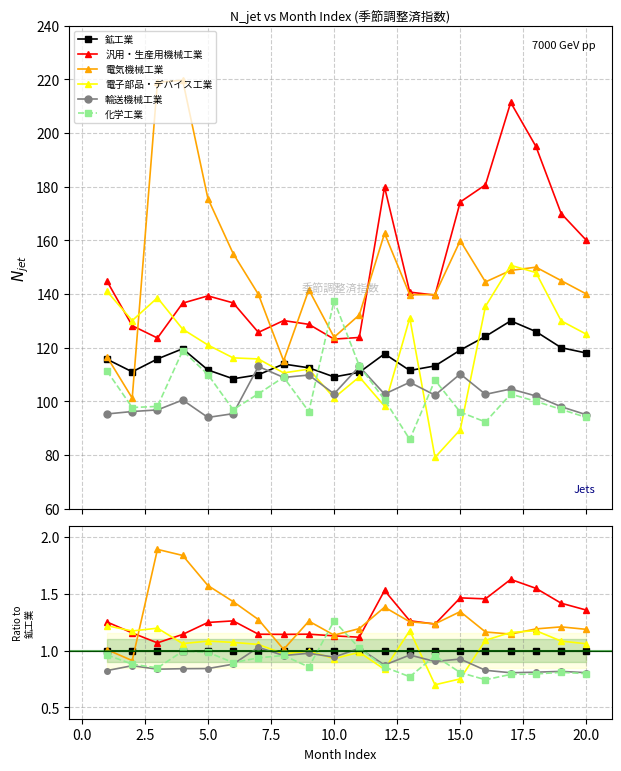

True or false: 鉱工業 and 汎用・生産用機械工業 cross at least once.

False